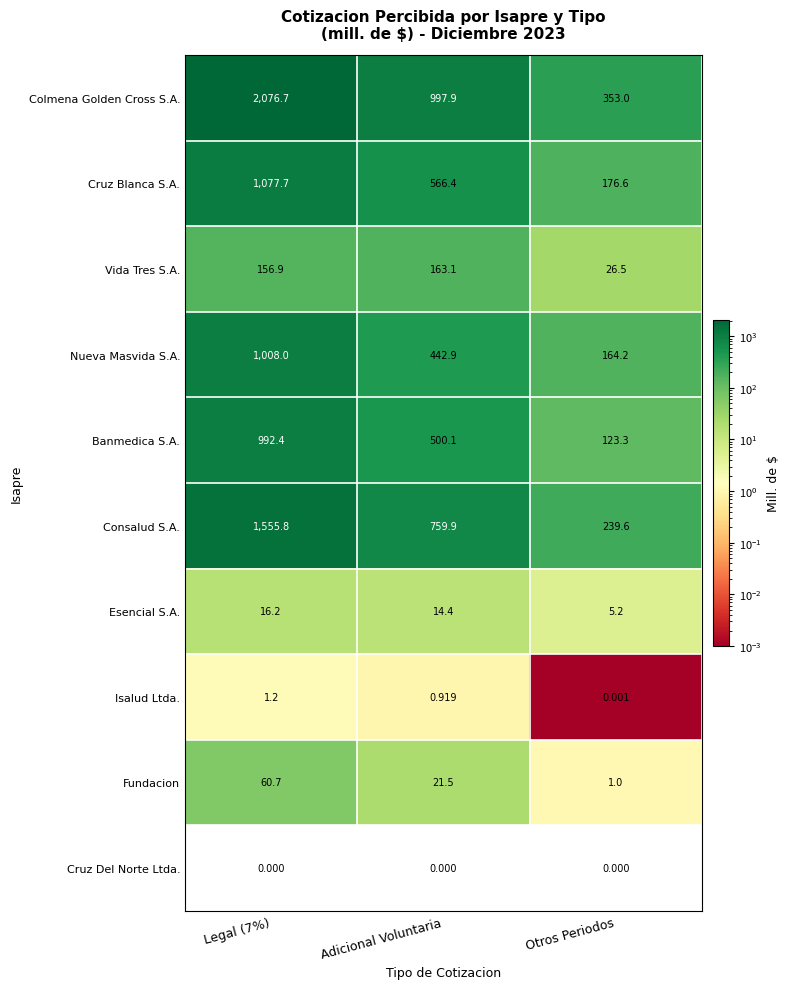

At which label is Colmena Golden Cross S.A. closest to 1214?

Adicional Voluntaria